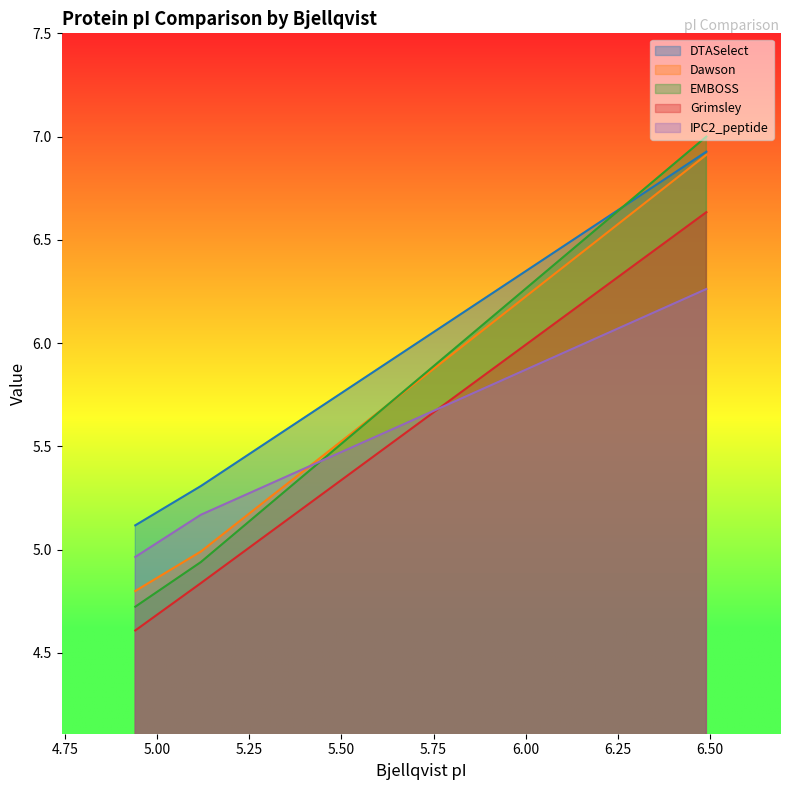

What is the smallest value displayed?

4.6